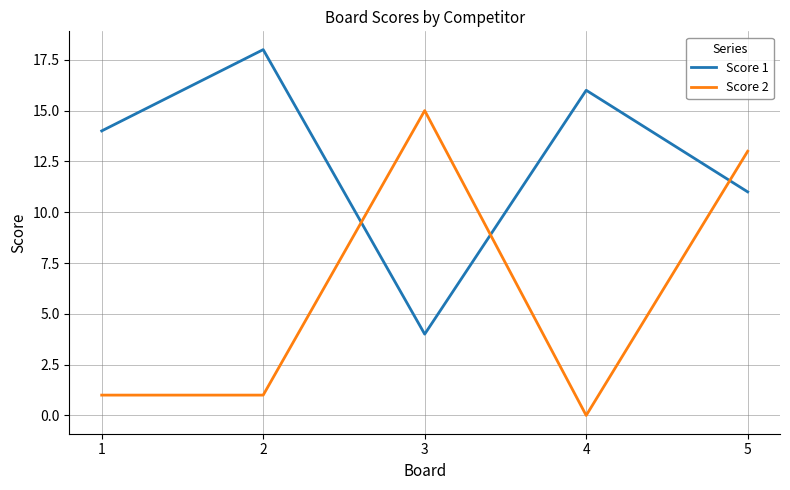

What is the difference between the Score 1 values at 4 and 5?

5